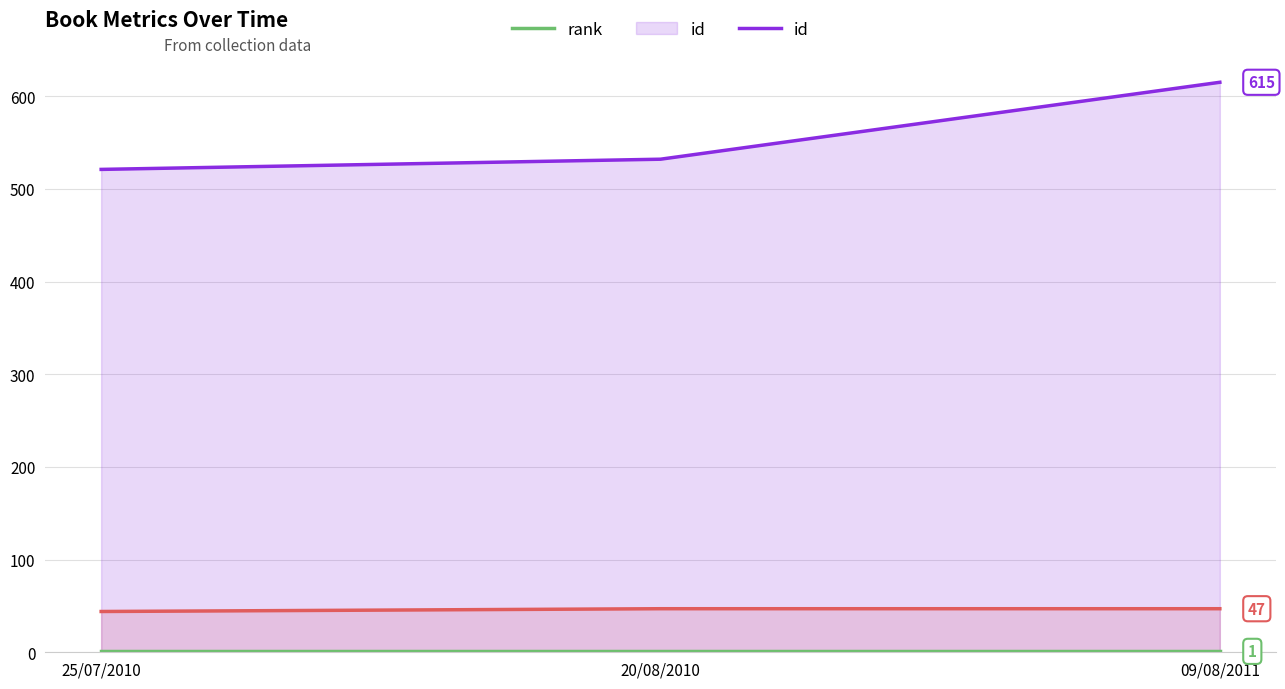

How many lines are shown in the chart?

3